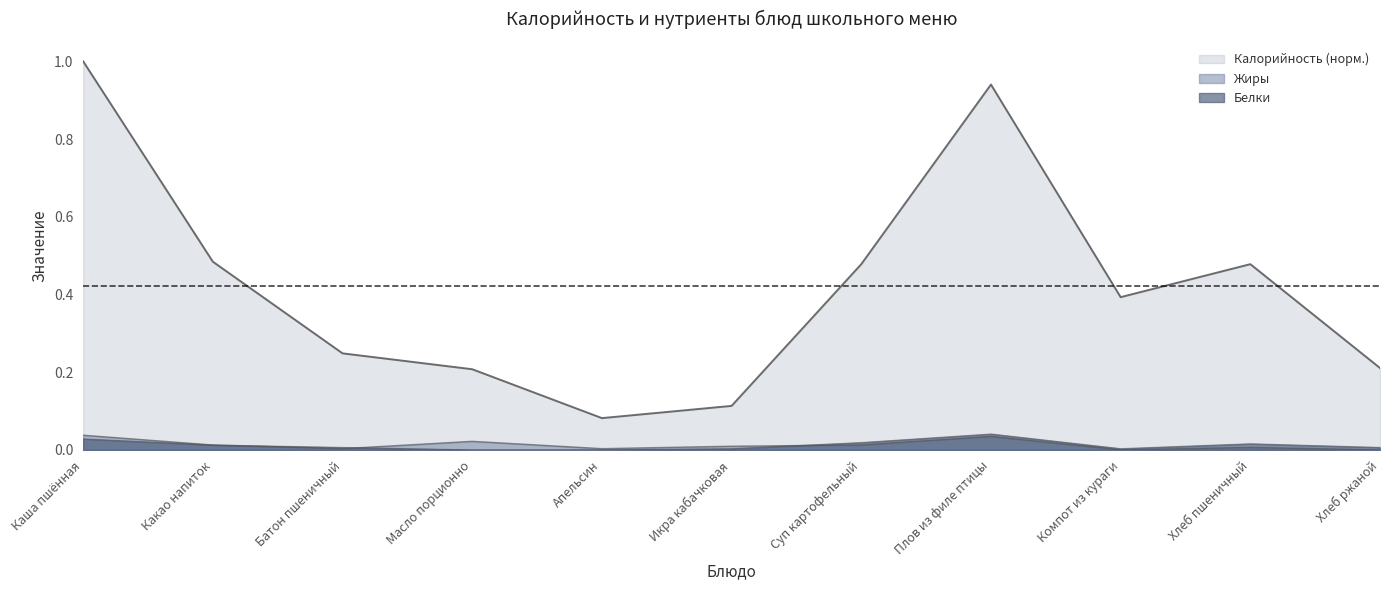

In Калорийность, how many points are higher than both neighbors (excluding endpoints)?

2